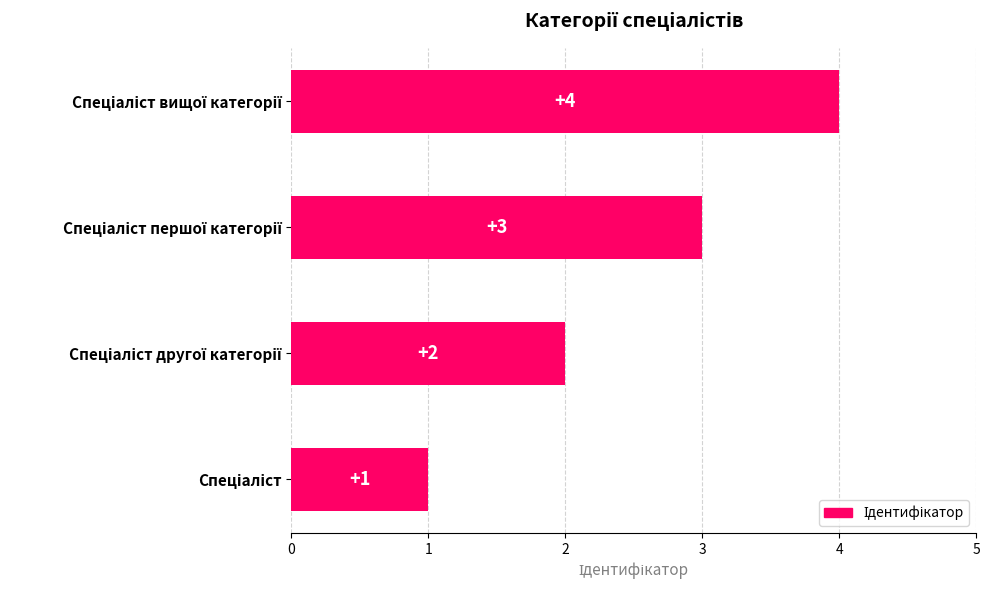

How many bars are there in total?

4